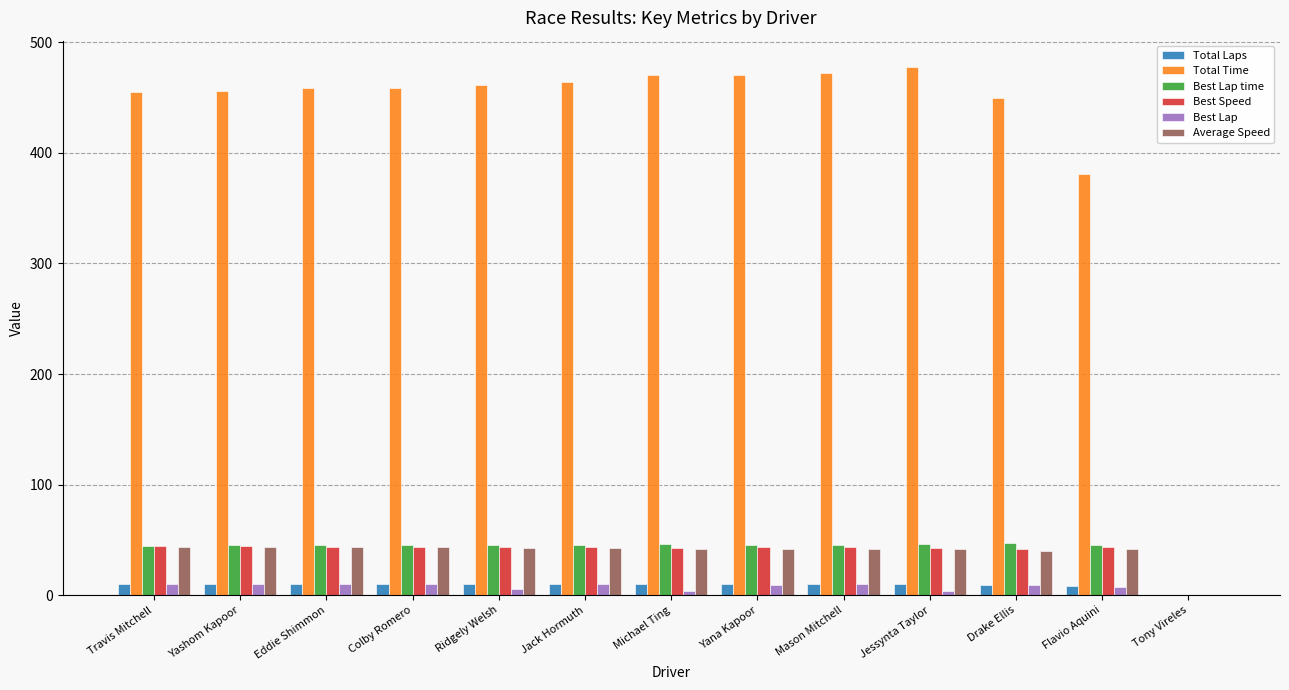

Which series has the largest total across all categories?

Total Time